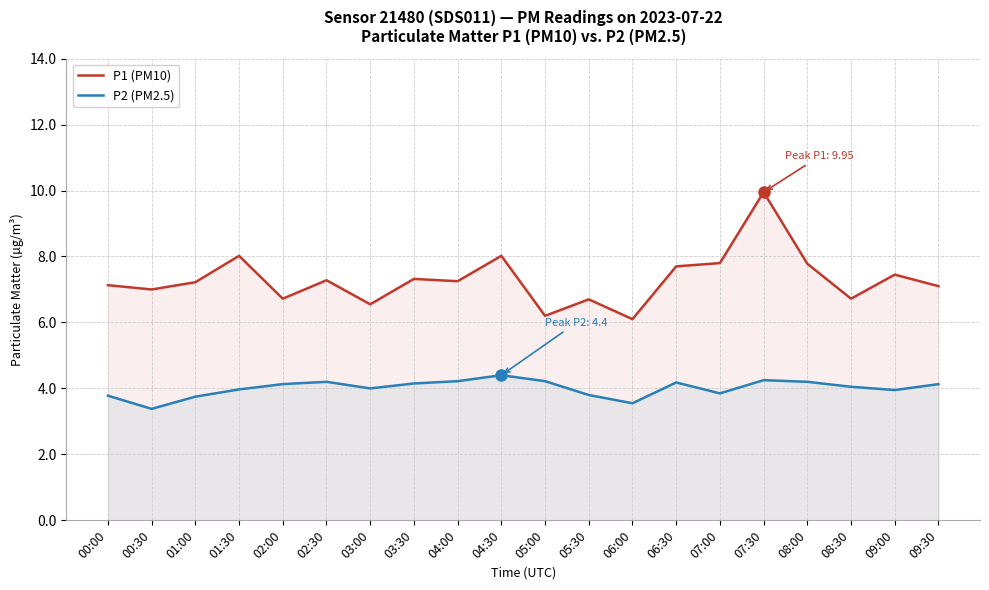

Which series changed the most between 02:00 and 08:30?

P2 (PM2.5)